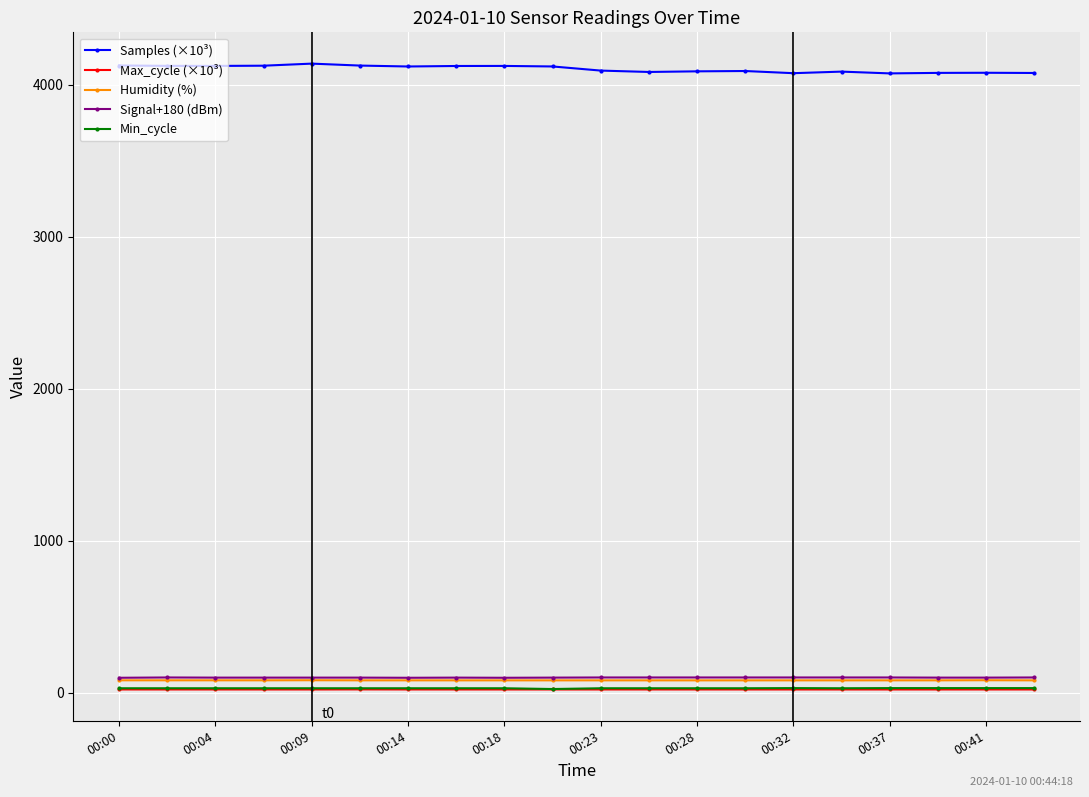

True or false: Max_cycle (×10³) has more than 1 points higher than both neighbors.

True